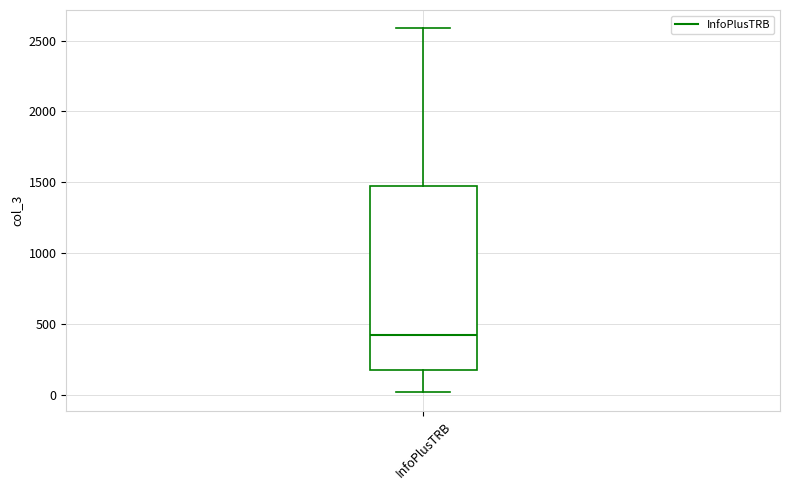

Read this box plot against the y-axis: the position of the median line, the range covered by the box, and the ends of both whiskers. The values are not printed on the chart, so give them approximately, as read against the axis.

median 400, box 150 to 1450, whiskers 0 to 2600